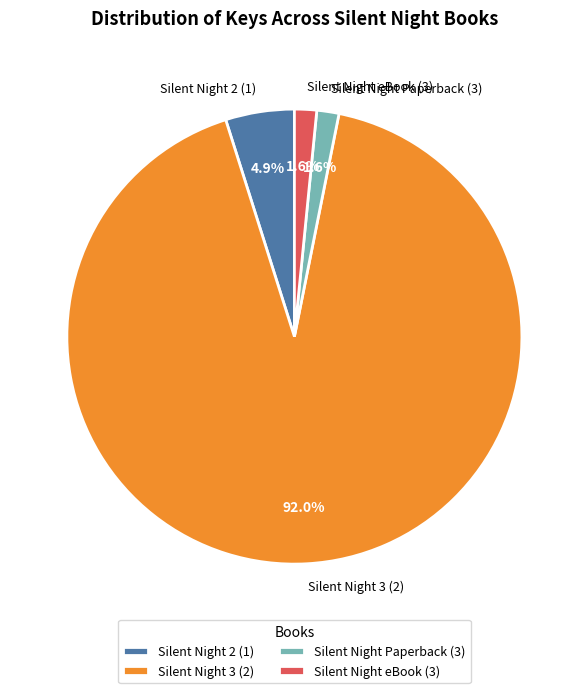

What percentage do Silent Night 2 (1) and Silent Night eBook (3) together represent?

6.5%